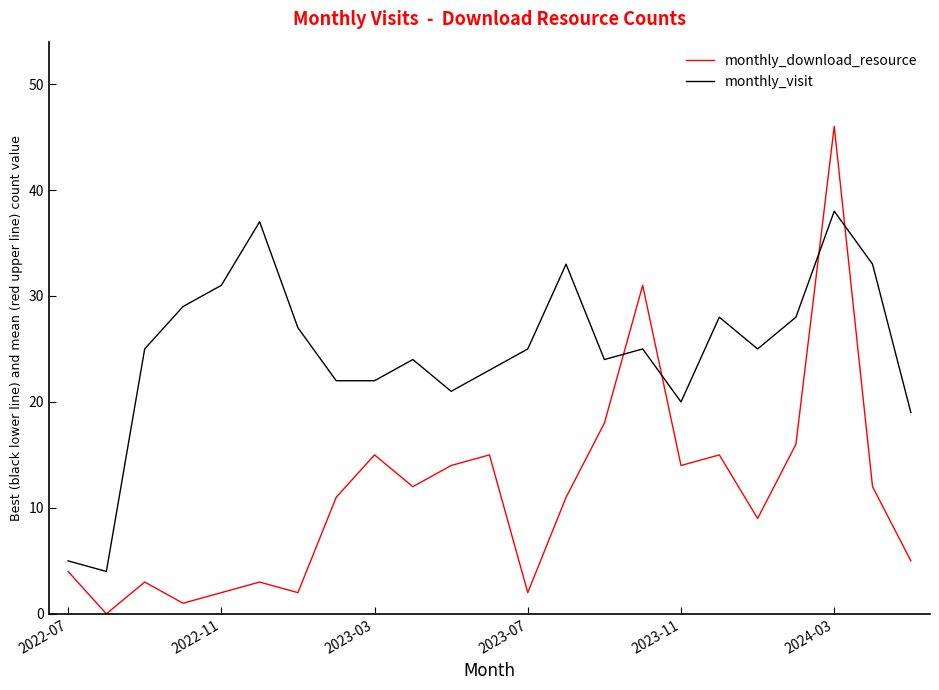

What is the difference between the second highest and minimum values in the monthly_visit series?

33